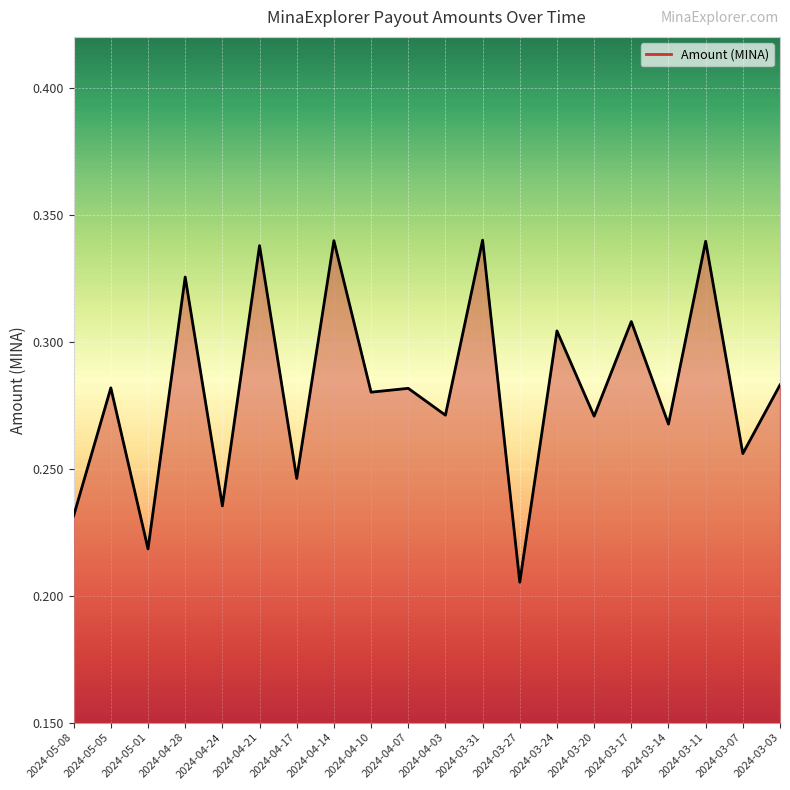

True or false: the data shows 0.3 at 2024-05-08.

False